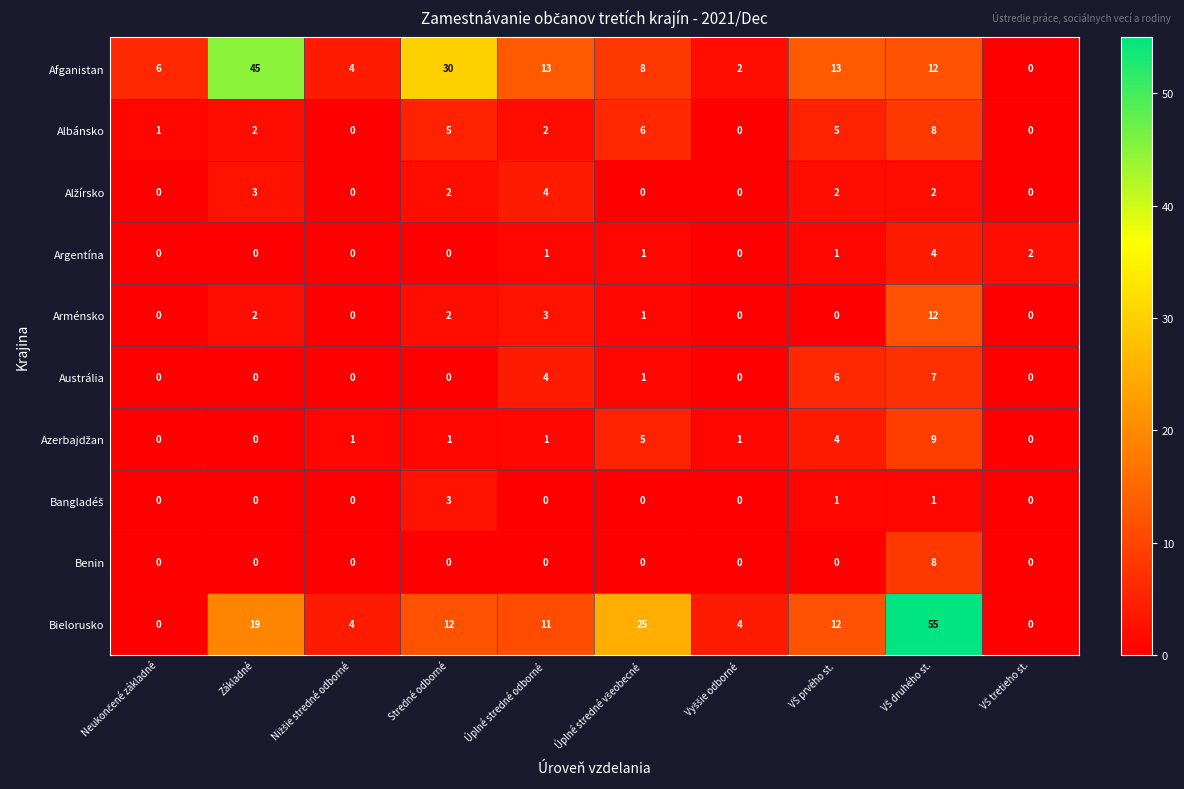

Which series has the largest range (max minus min)?

Bielorusko